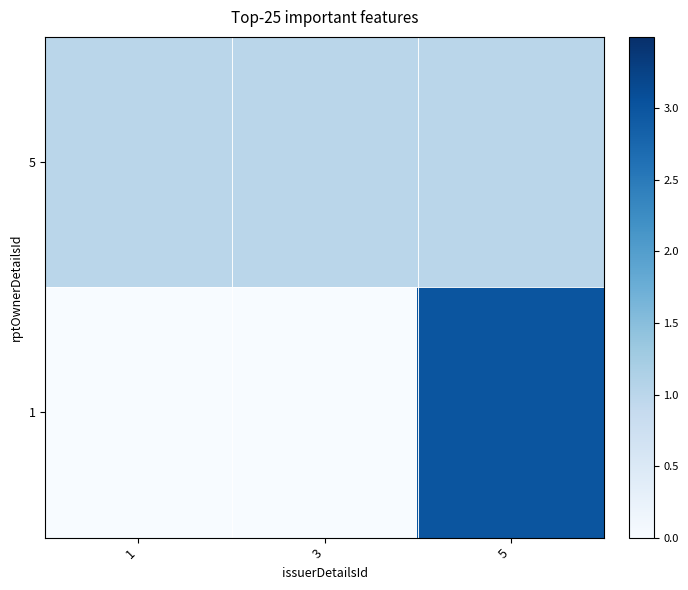

Count the number of categories in the chart.

3